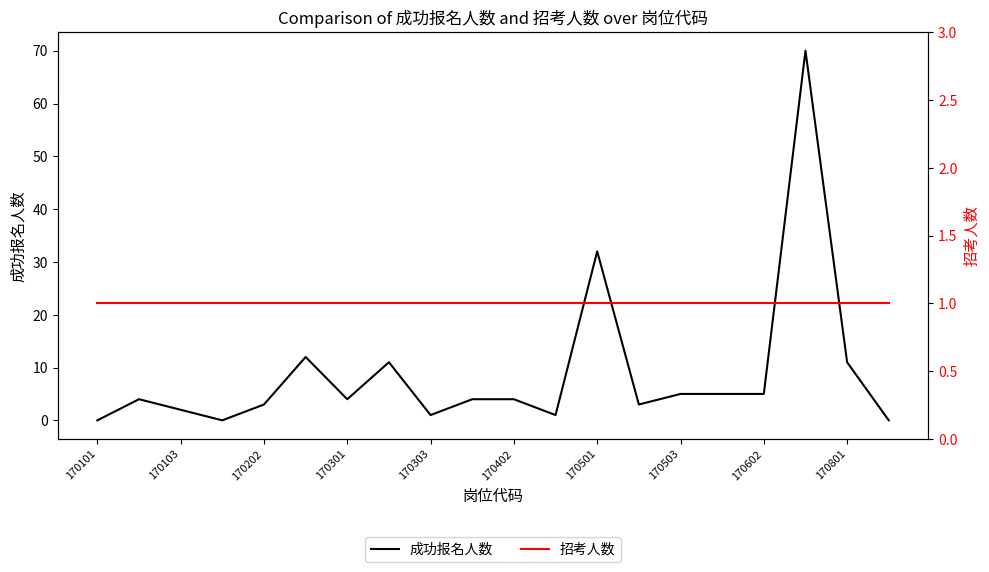

Is the value of 招考人数 at 170503 greater than the value of 成功报名人数 at 19?

Yes